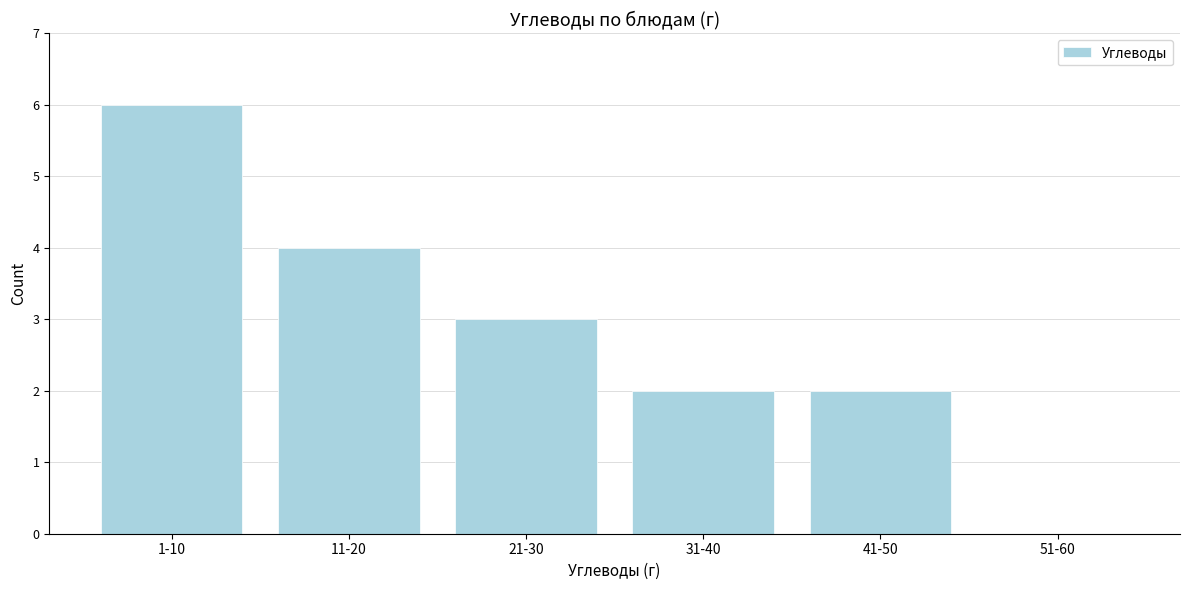

Reading right to left, list all the values displayed in this chart.

51-60=0	41-50=2	31-40=2	21-30=3	11-20=4	1-10=6